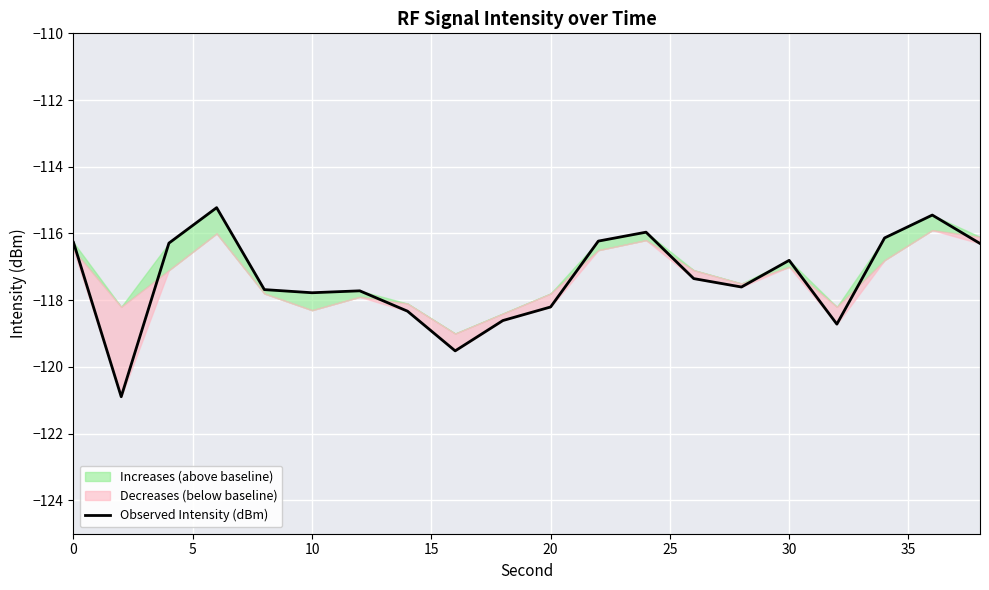

What is the difference between the maximum and minimum values?

5.7